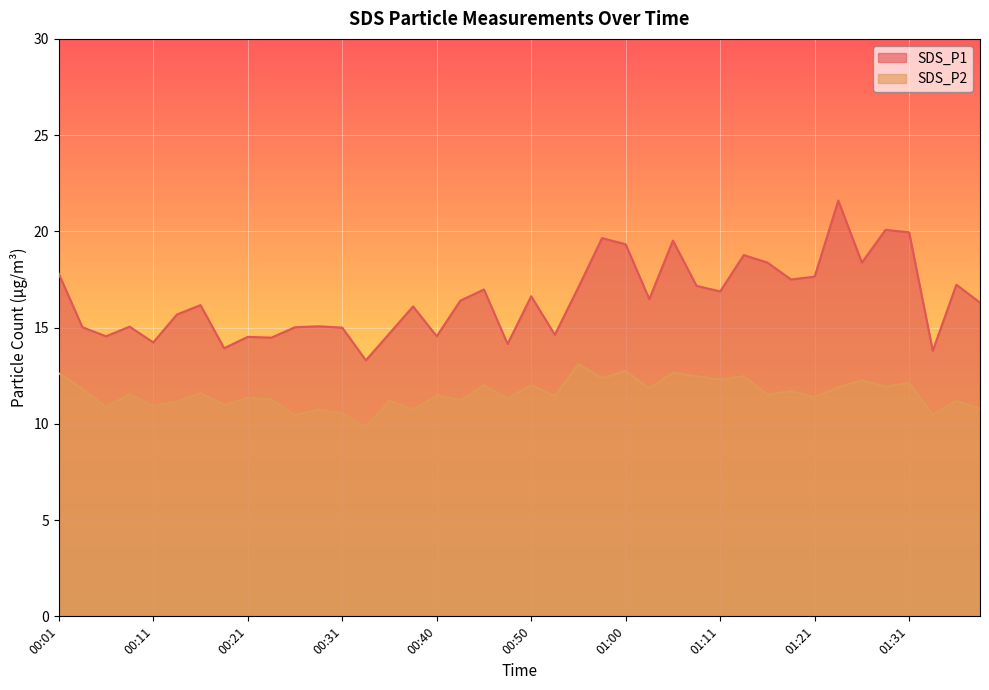

Reading left to right, list all the values displayed in this chart.

SDS_P1: 00:01=17.8	00:04=15.0	00:06=14.6	00:09=15.1	00:11=14.2	00:14=15.7	00:16=16.2	00:18=13.9	00:21=14.5	00:23=14.5	00:26=15.0	00:28=15.1	00:31=15.0	00:33=13.3	00:36=14.7	00:38=16.1	00:40=14.6	00:43=16.4	00:45=17.0	00:48=14.2	00:50=16.6	00:53=14.6	00:55=17.1	00:58=19.6	01:00=19.3	01:03=16.5	01:06=19.5	01:08=17.2	01:11=16.9	01:13=18.8	01:16=18.4	01:18=17.5	01:21=17.6	01:24=21.6	01:26=18.4	01:28=20.1	01:31=19.9	01:33=13.8	01:36=17.2	01:39=16.3
SDS_P2: 00:01=12.6	00:04=11.8	00:06=10.9	00:09=11.6	00:11=10.9	00:14=11.2	00:16=11.6	00:18=11.0	00:21=11.3	00:23=11.3	00:26=10.4	00:28=10.8	00:31=10.6	00:33=9.8	00:36=11.2	00:38=10.7	00:40=11.5	00:43=11.2	00:45=12.0	00:48=11.3	00:50=12.0	00:53=11.4	00:55=13.1	00:58=12.4	01:00=12.8	01:03=11.8	01:06=12.7	01:08=12.5	01:11=12.3	01:13=12.5	01:16=11.5	01:18=11.7	01:21=11.4	01:24=11.9	01:26=12.3	01:28=11.9	01:31=12.1	01:33=10.5	01:36=11.2	01:39=10.8